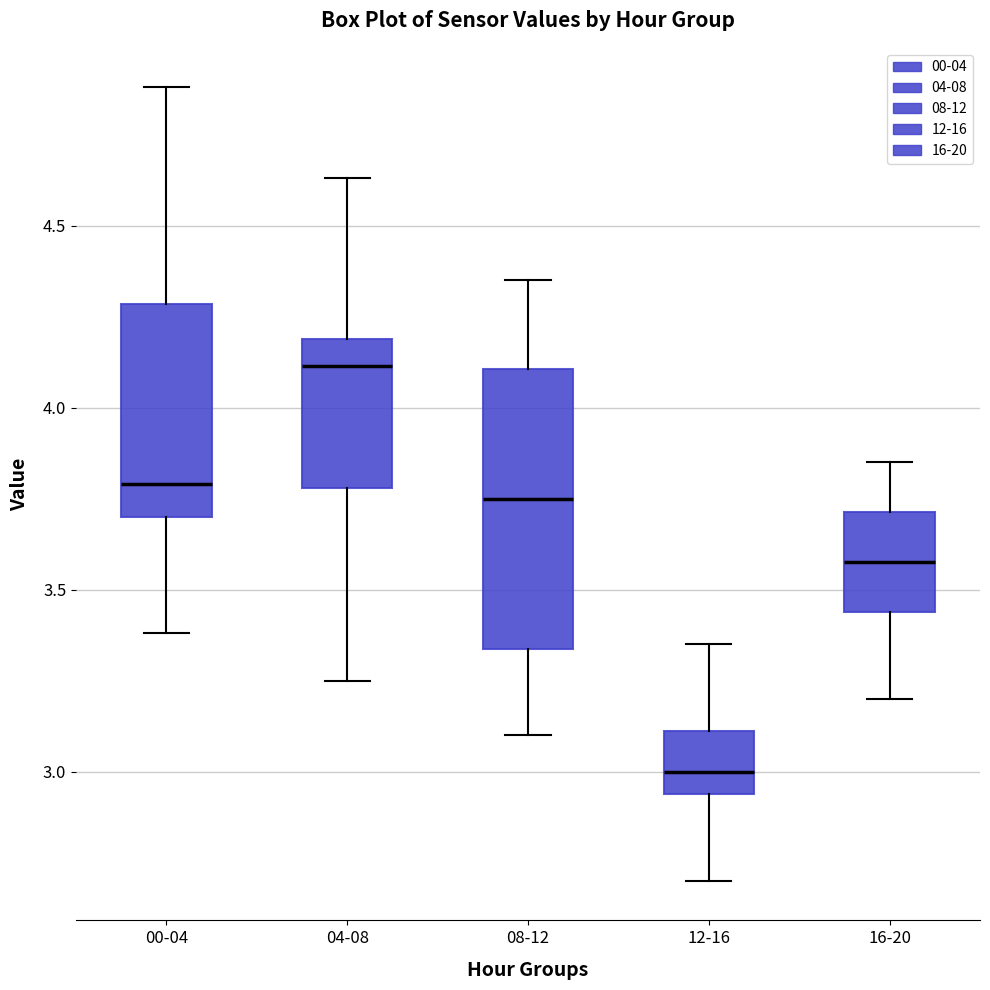

Where is the upper edge of the box for 04-08 on the y-axis? The values are not printed on the chart, so give them approximately, as read against the axis.

4.20